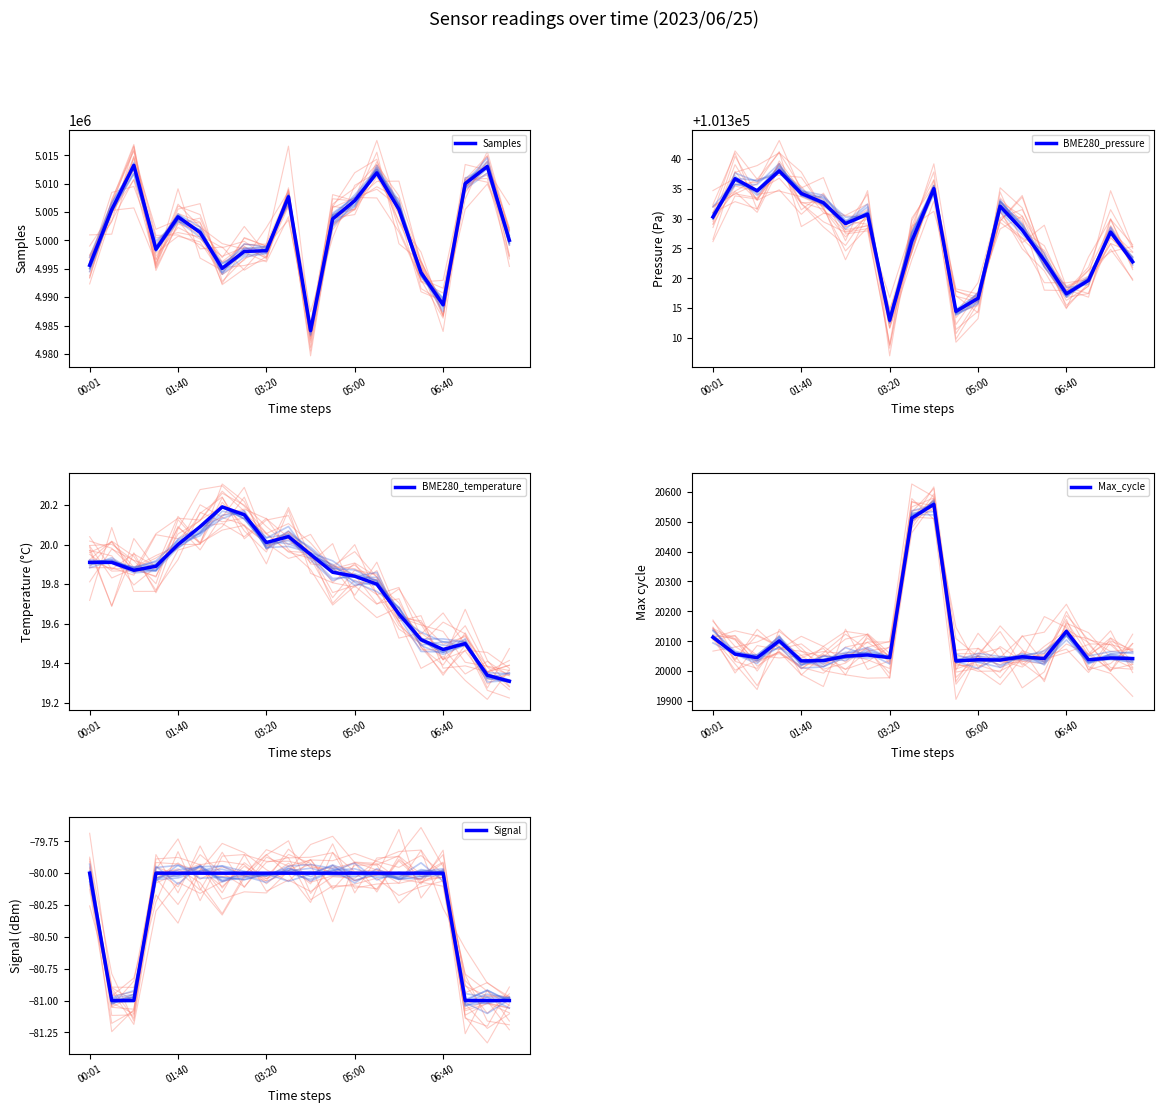

At how many categories does at least one series exceed 1224304?

20